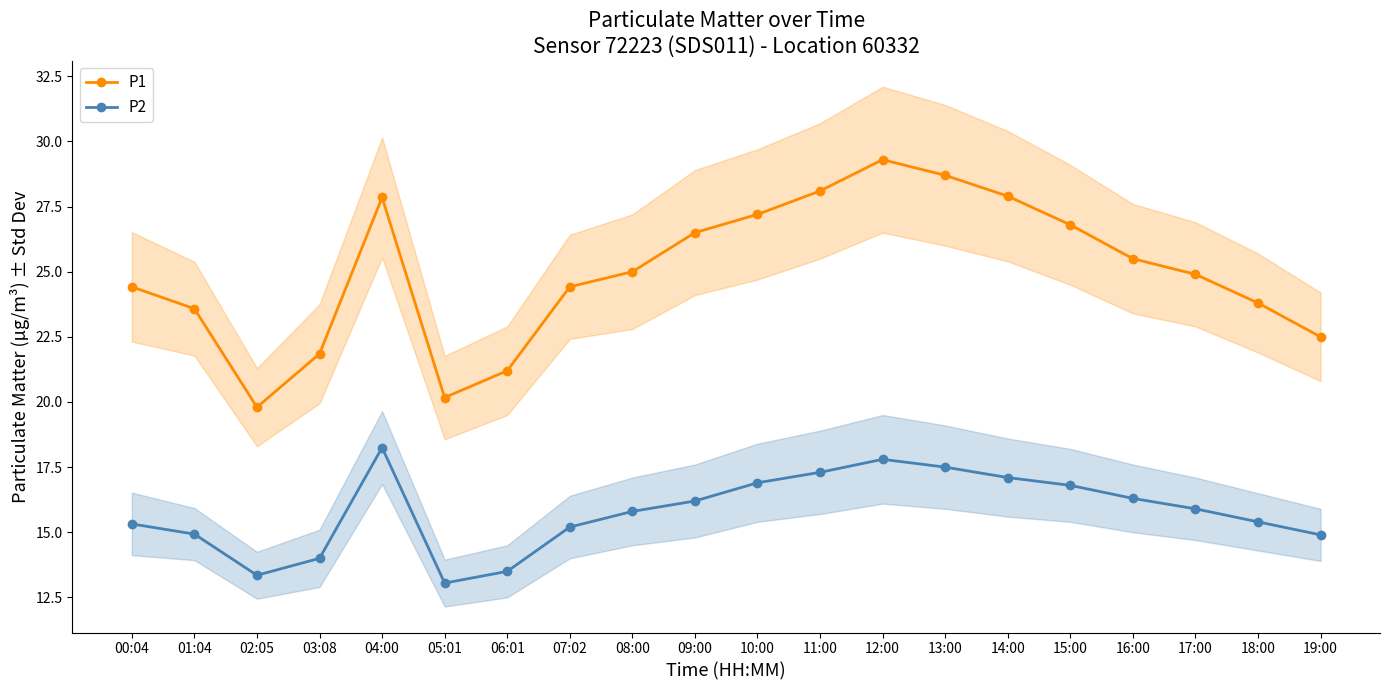

True or false: P2 and P1 intersect in this chart.

False